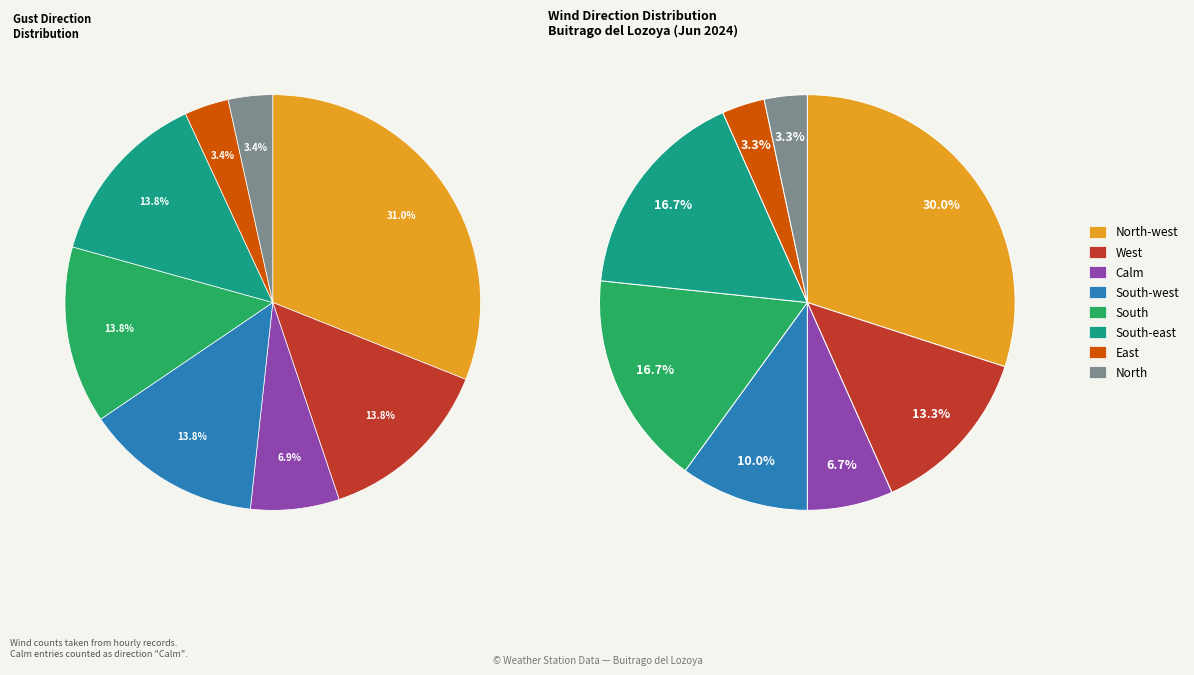

Which slice is the largest?

North-west